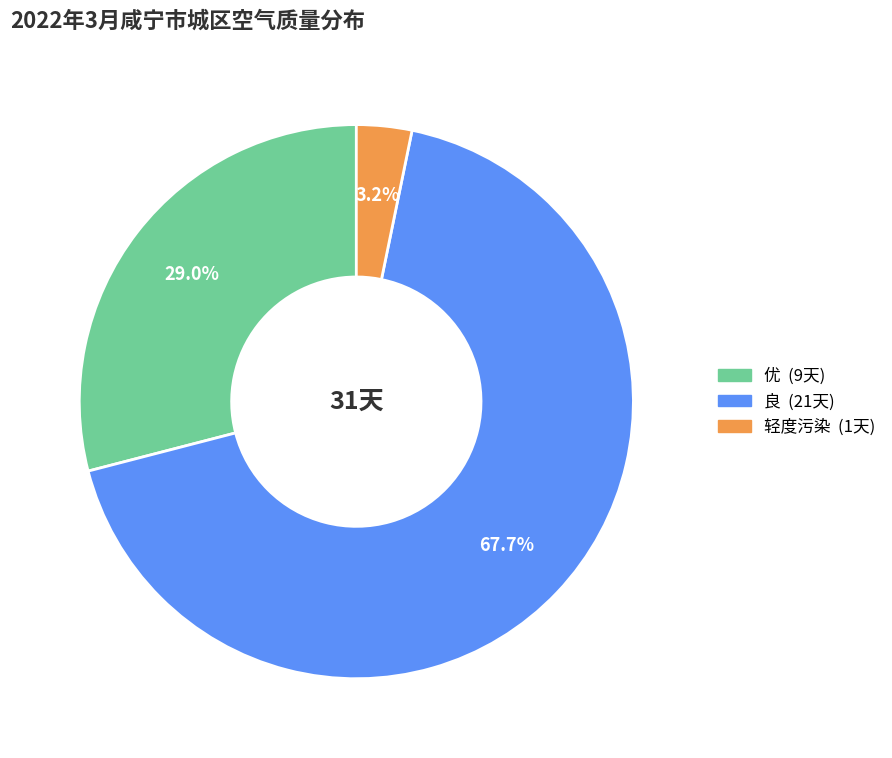

Which slice is the smallest?

轻度污染